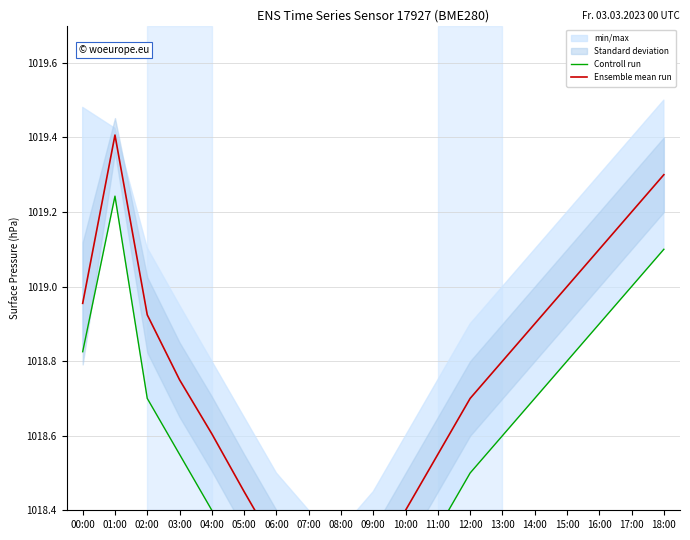

At which category does the chart reach its peak across all series?

01:00